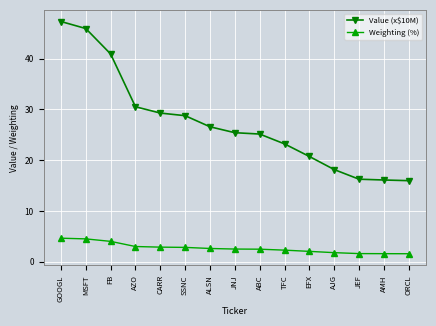

What is the average value of the Value (x$10M) series?

27.4